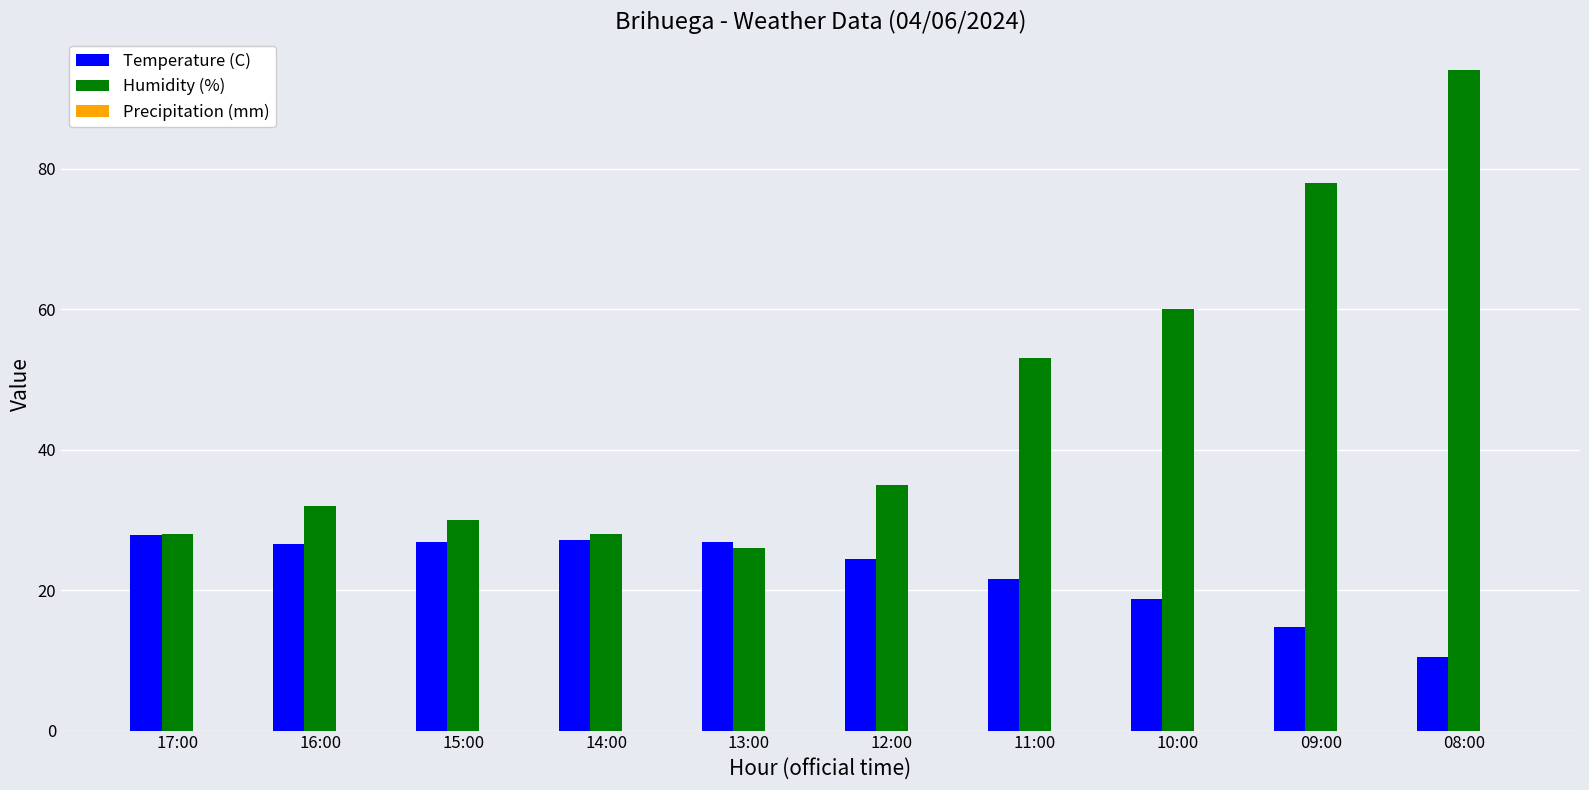

What is the difference between the Temperature (C) values at 15:00 and 16:00?

0.3